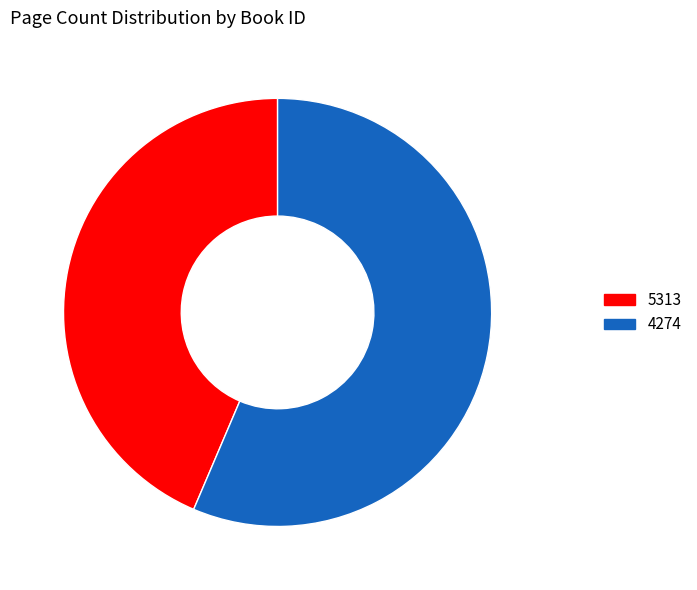

Approximately how many times larger is the value at 4274 compared to 5313?

1.3